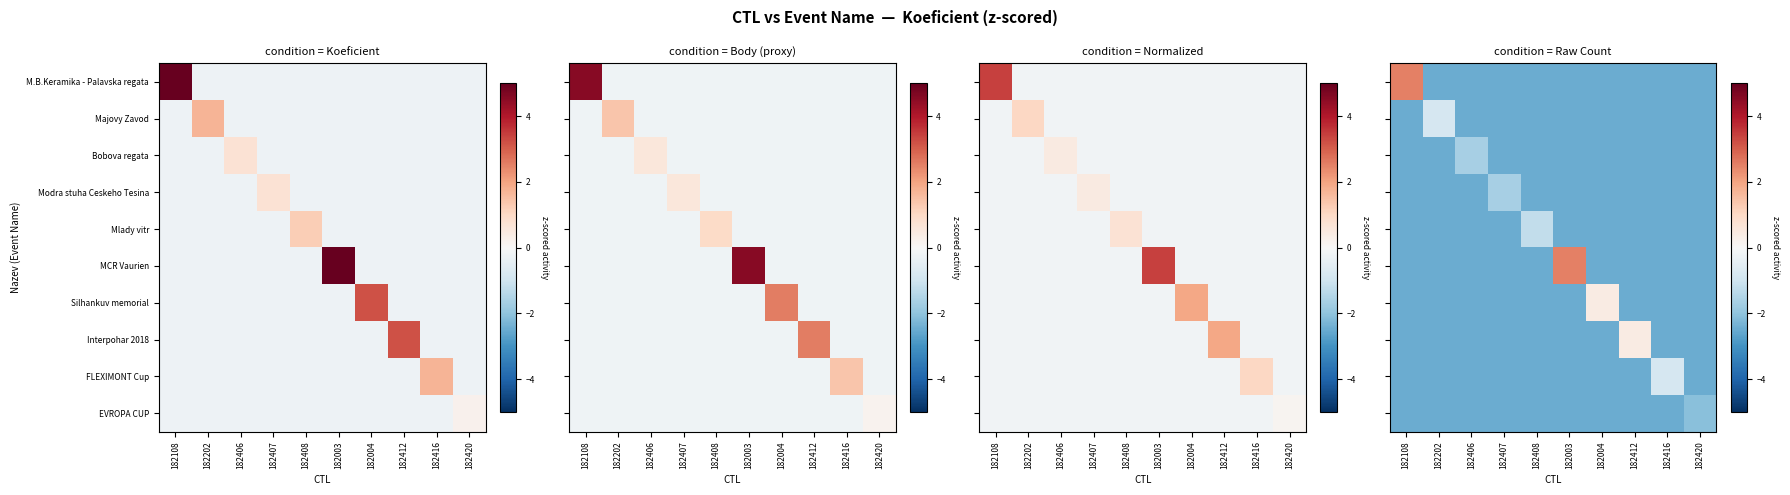

Is the value of Bobova regata at 182416 greater than the value of FLEXIMONT Cup at 182420?

No